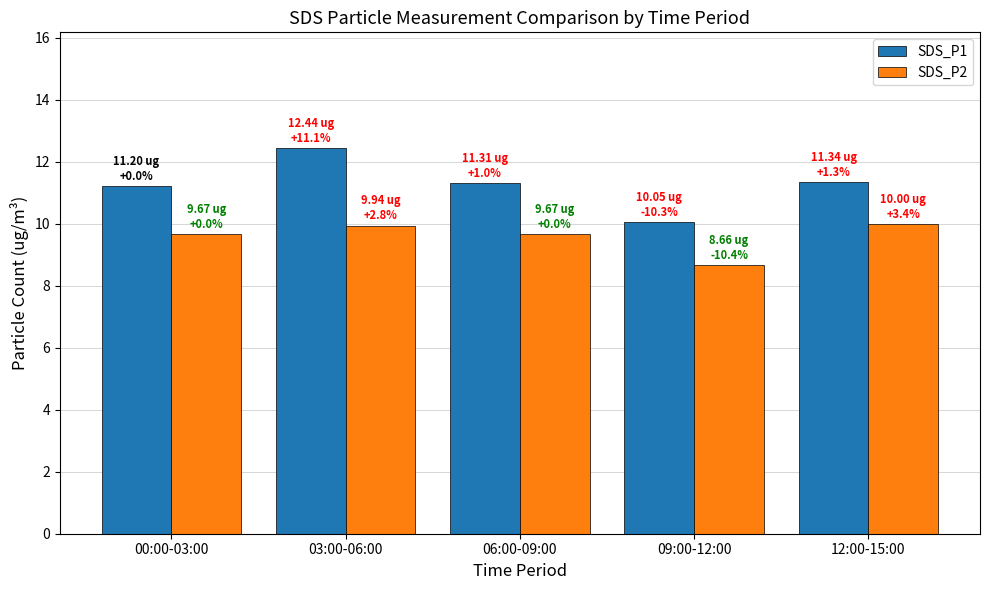

What is the total value across all series at 06:00-09:00?

21.0